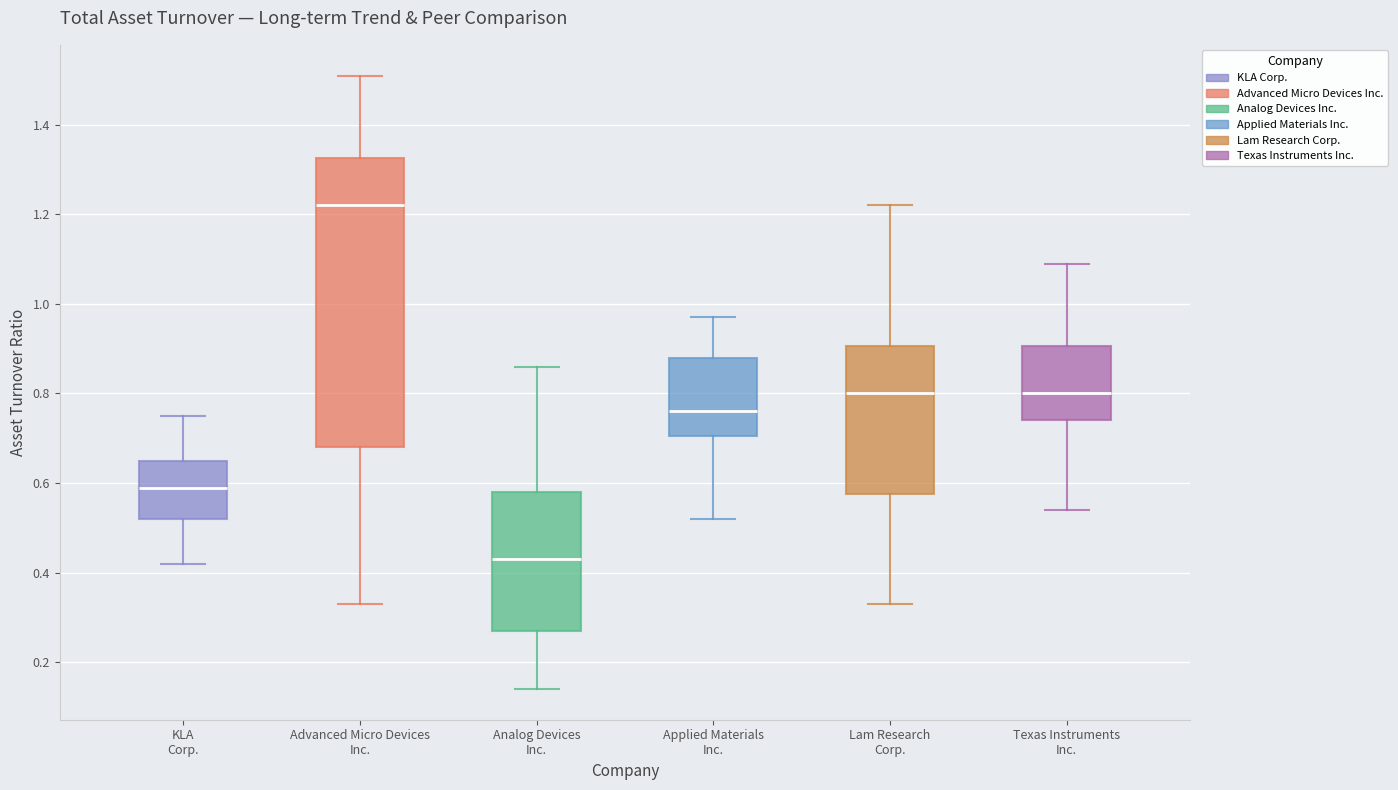

Reading left to right, read every box against the y-axis: the position of its median line, the range the box covers, and the ends of its whiskers. The values are not printed on the chart, so give them approximately, as read against the axis.

KLA Corp.: median 0.60, box 0.52 to 0.66, whiskers 0.42 to 0.76
Advanced Micro Devices Inc.: median 1.22, box 0.68 to 1.32, whiskers 0.34 to 1.52
Analog Devices Inc.: median 0.44, box 0.28 to 0.58, whiskers 0.14 to 0.86
Applied Materials Inc.: median 0.76, box 0.70 to 0.88, whiskers 0.52 to 0.98
Lam Research Corp.: median 0.80, box 0.58 to 0.90, whiskers 0.34 to 1.22
Texas Instruments Inc.: median 0.80, box 0.74 to 0.90, whiskers 0.54 to 1.10